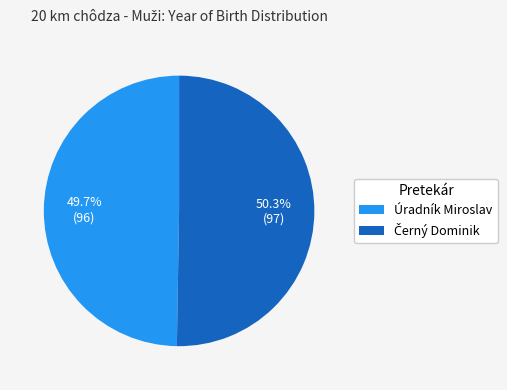

Is it true that Úradník Miroslav is 50% of the pie?

True